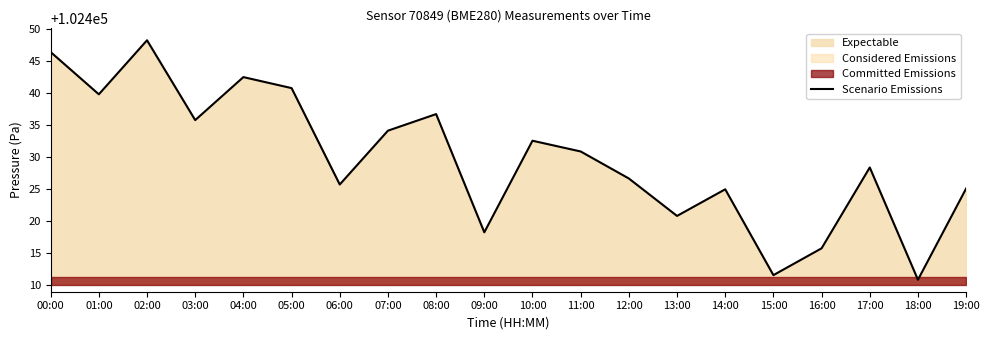

List the labels in order of value, smallest first.

18:00, 15:00, 16:00, 09:00, 13:00, 14:00, 19:00, 06:00, 12:00, 17:00, 11:00, 10:00, 07:00, 03:00, 08:00, 01:00, 05:00, 04:00, 00:00, 02:00